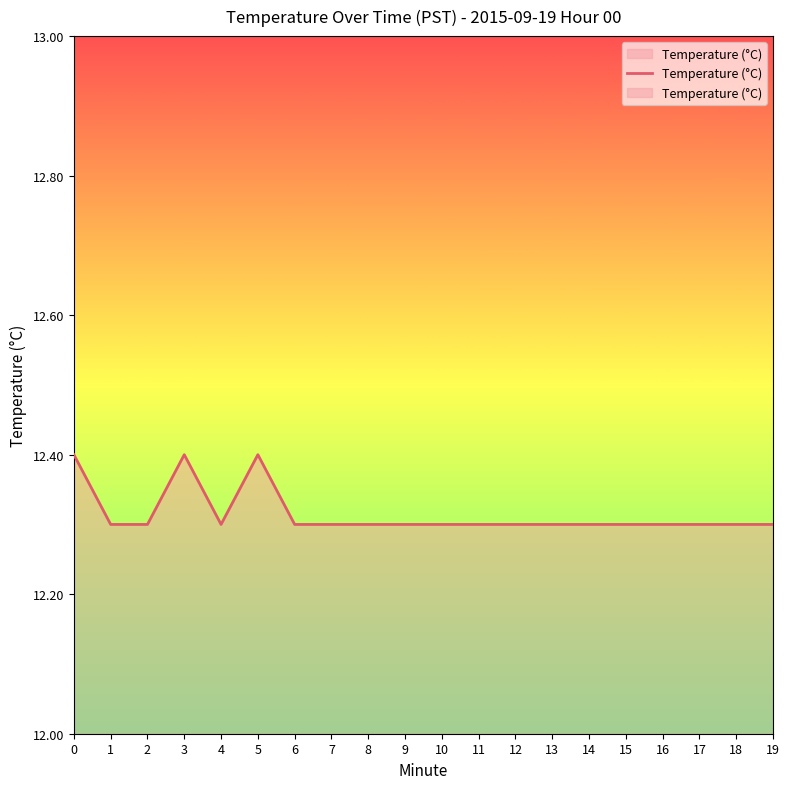

Approximately how many times larger is the value at 11 compared to 18?

1.0